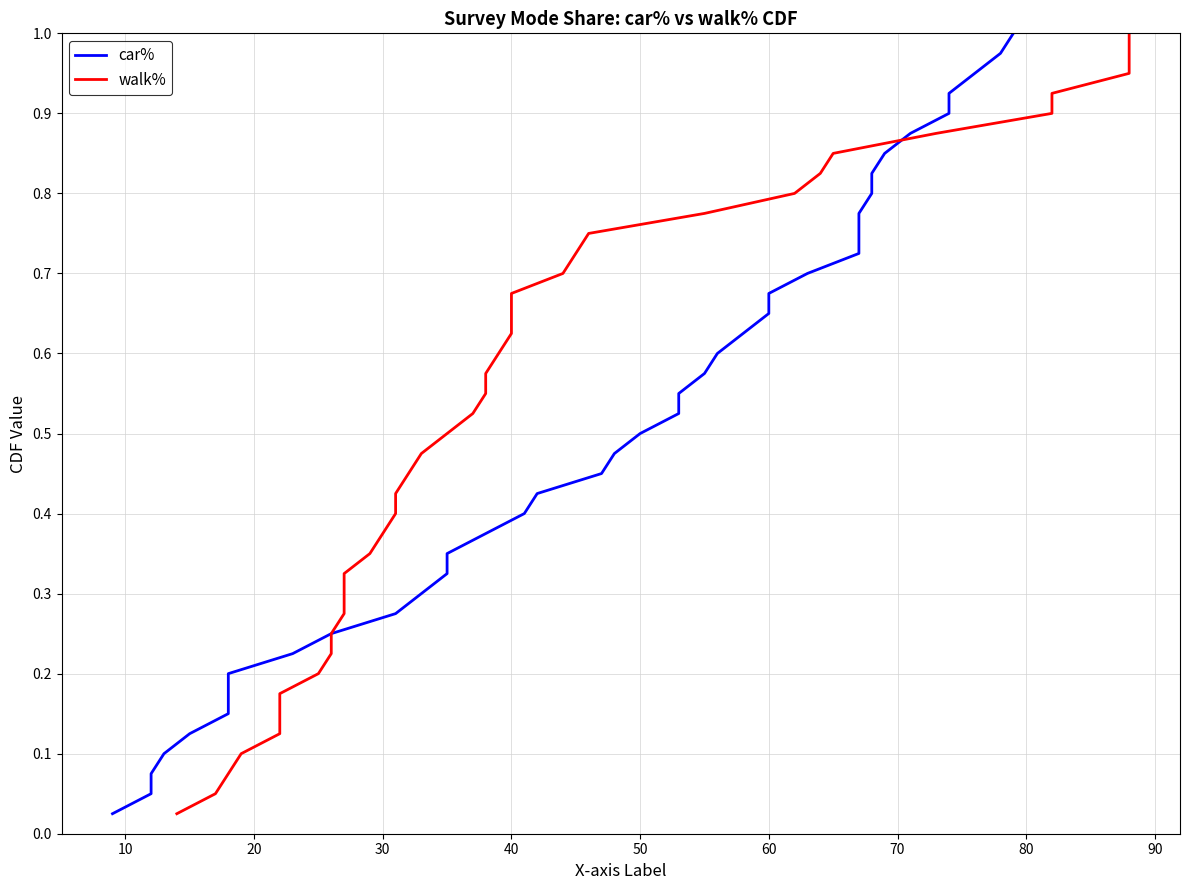

What are all the series names shown in the legend?

car%, walk%